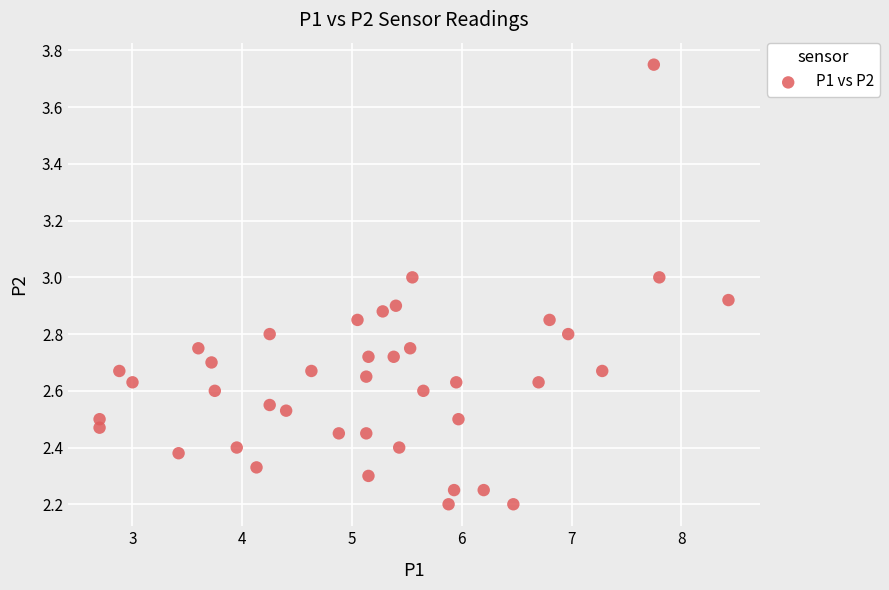

What is the range of X values (max minus min)?

5.7